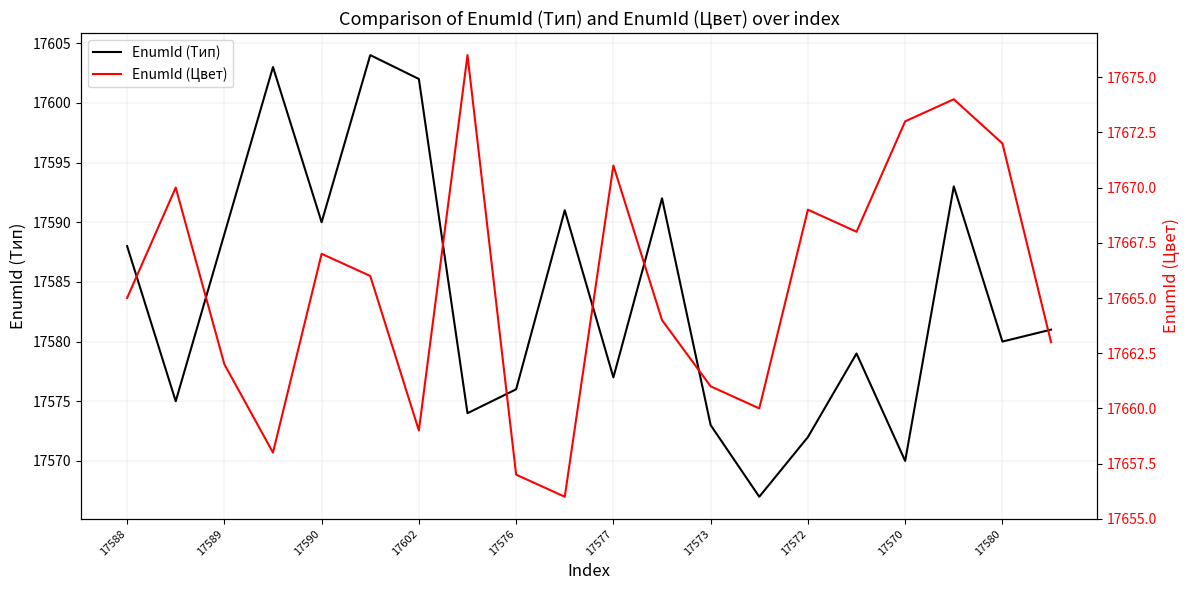

Reading left to right, list all the values displayed in this chart.

EnumId (Тип): 17588	17575	17589	17603	17590	17604	17602	17574	17576	17591	17577	17592	17573	17567	17572	17579	17570	17593	17580	17581
EnumId (Цвет): 17665	17670	17662	17658	17667	17666	17659	17676	17657	17656	17671	17664	17661	17660	17669	17668	17673	17674	17672	17663